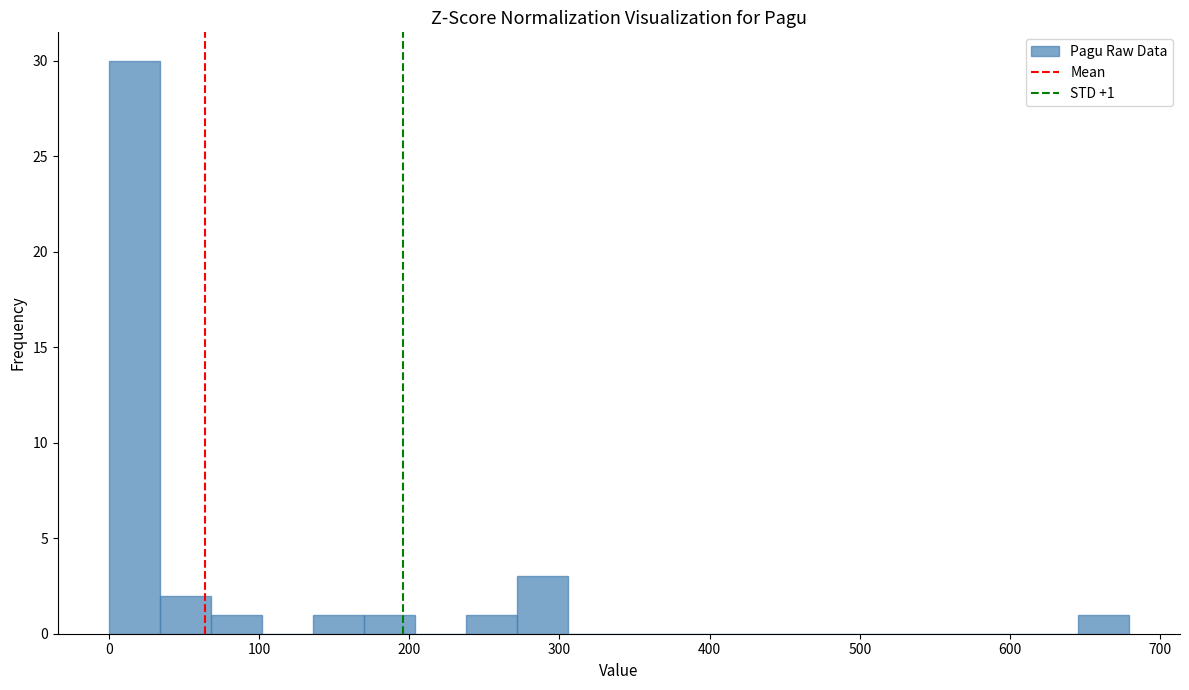

Read against the x-axis, roughly where is the centre of the tallest bar?

20